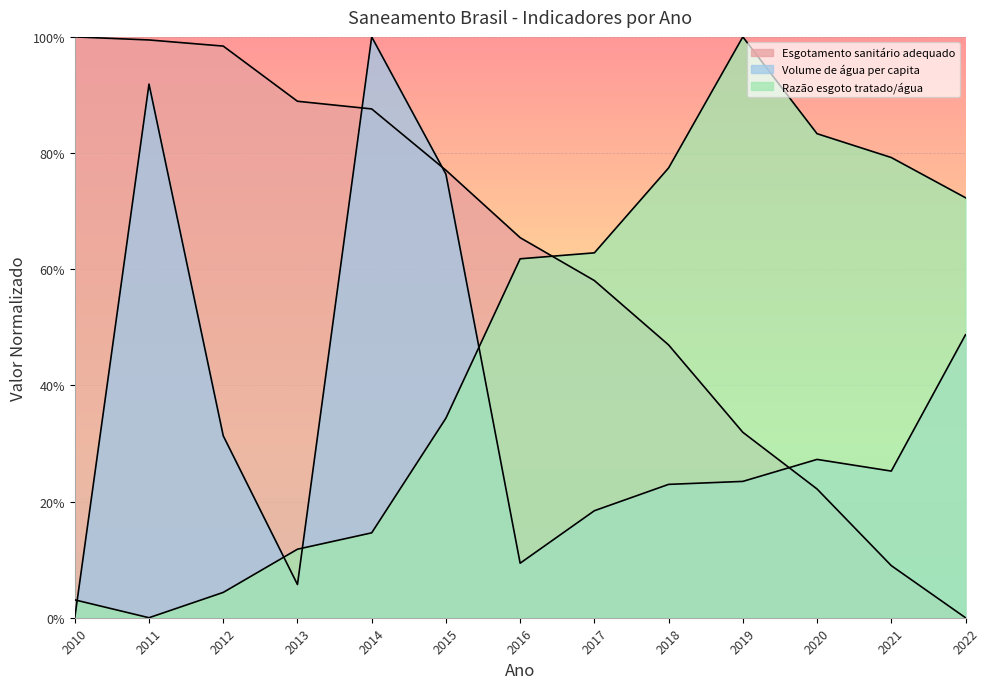

Which series has the largest range (max minus min)?

Parcela da população total que mora em domicílios com esgotamento sanitário adequado